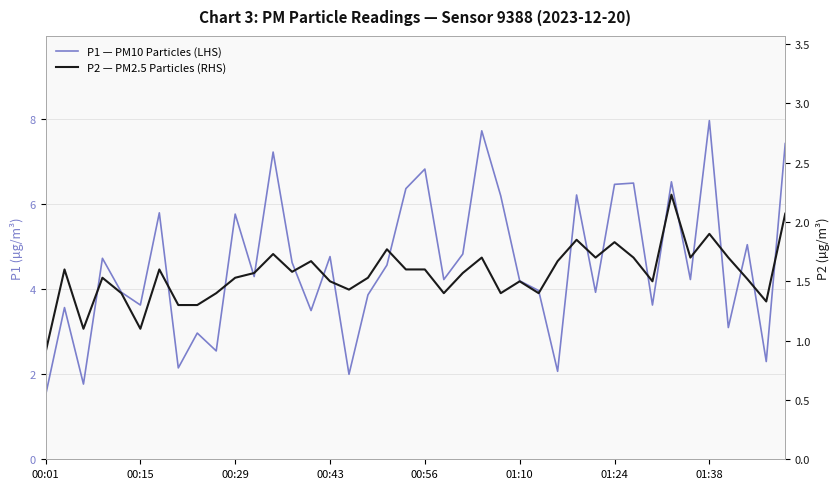

Does the chart have visible grid lines?

Yes